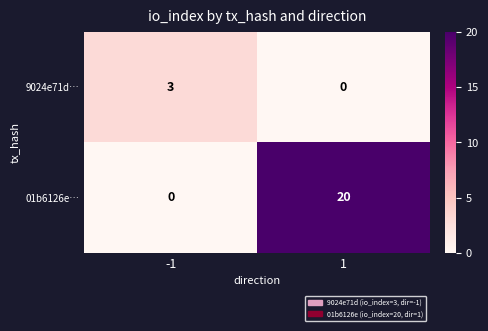

Which series has the largest total across all categories?

01b6126e…